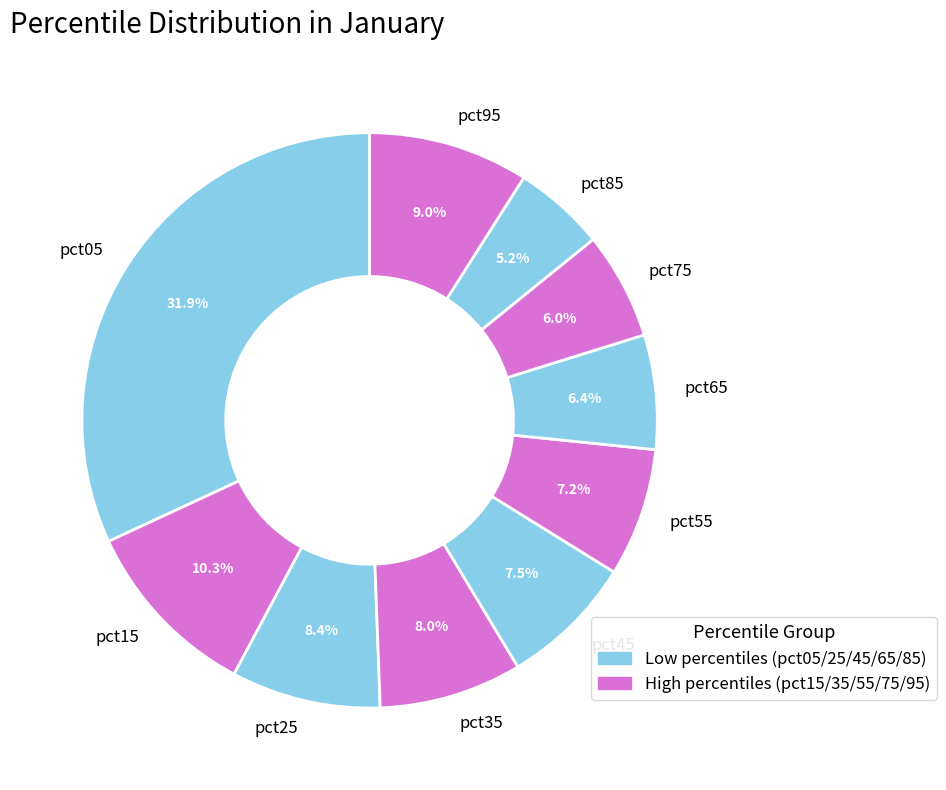

True or false: pct35 accounts for 8% of the total.

True